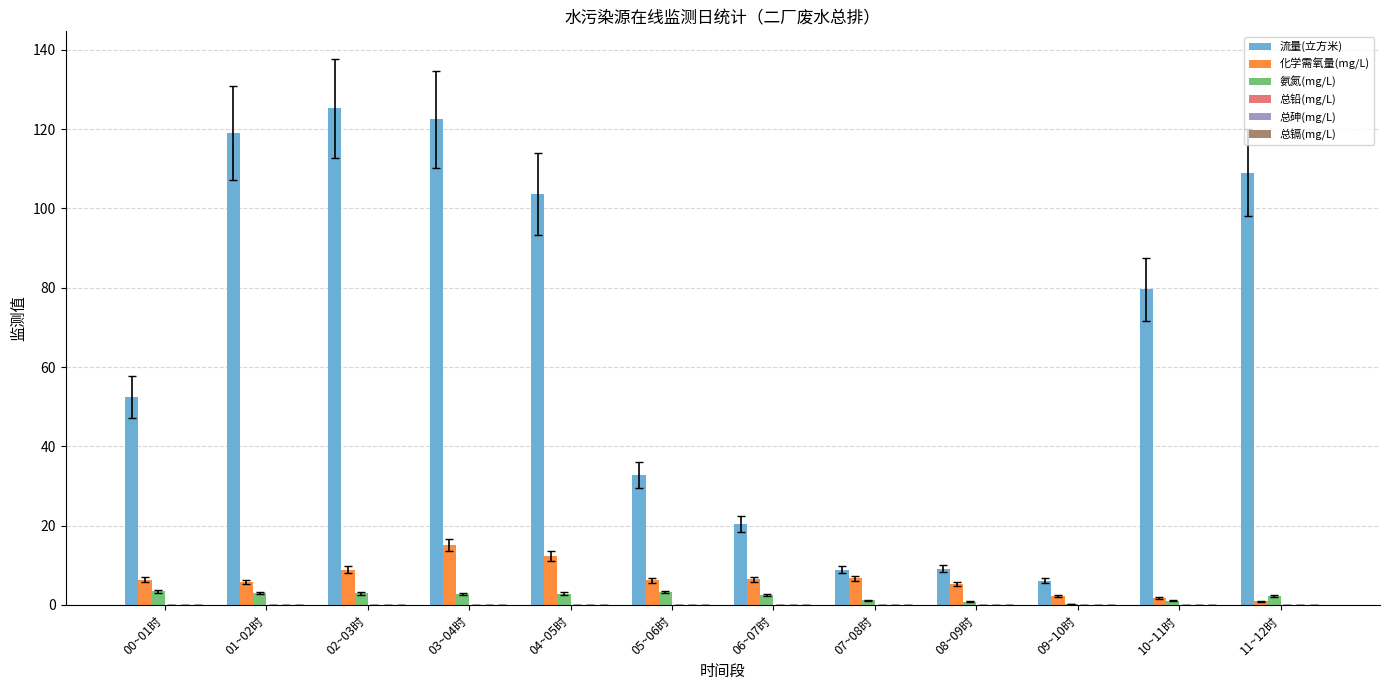

Does the chart contain stacked bars?

No